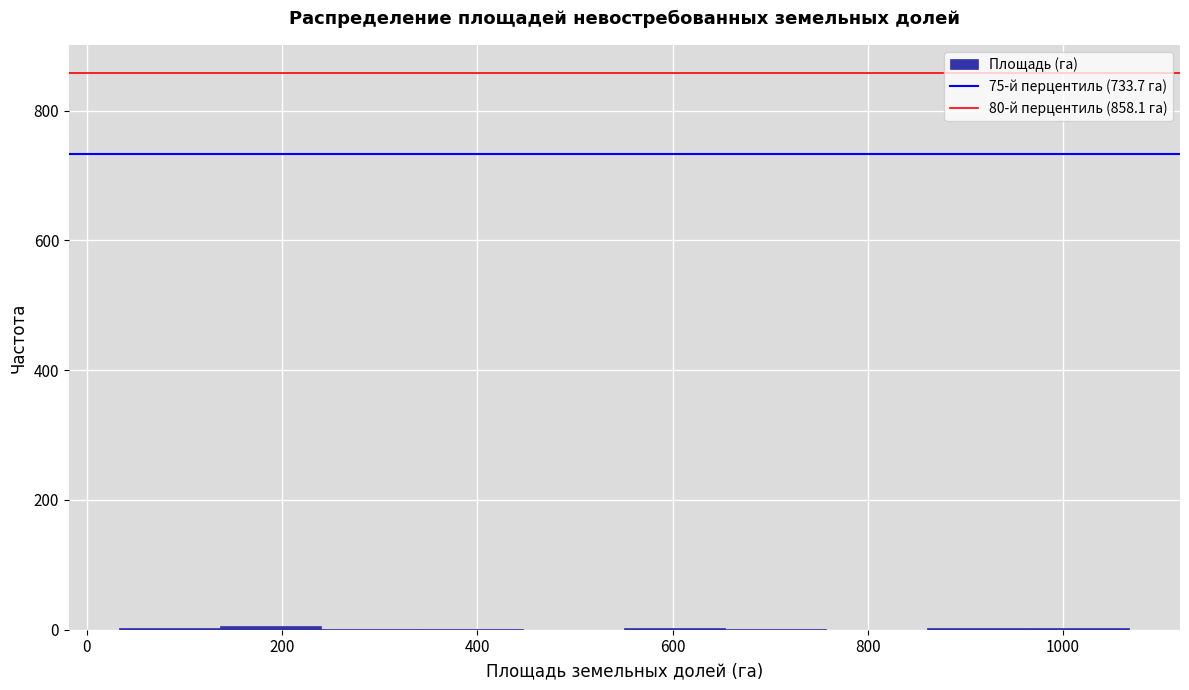

Reading left to right, list every bar in this chart as the range it spans on the x-axis followed by its height. Neither the bar edges nor the heights are printed on the chart, so give them approximately, as read against the axes.

40 to 140: under 20
140 to 240: under 20
240 to 340: under 20
340 to 440: under 20
440 to 560: 0
560 to 660: under 20
660 to 760: under 20
760 to 860: 0
860 to 960: under 20
960 to 1060: under 20